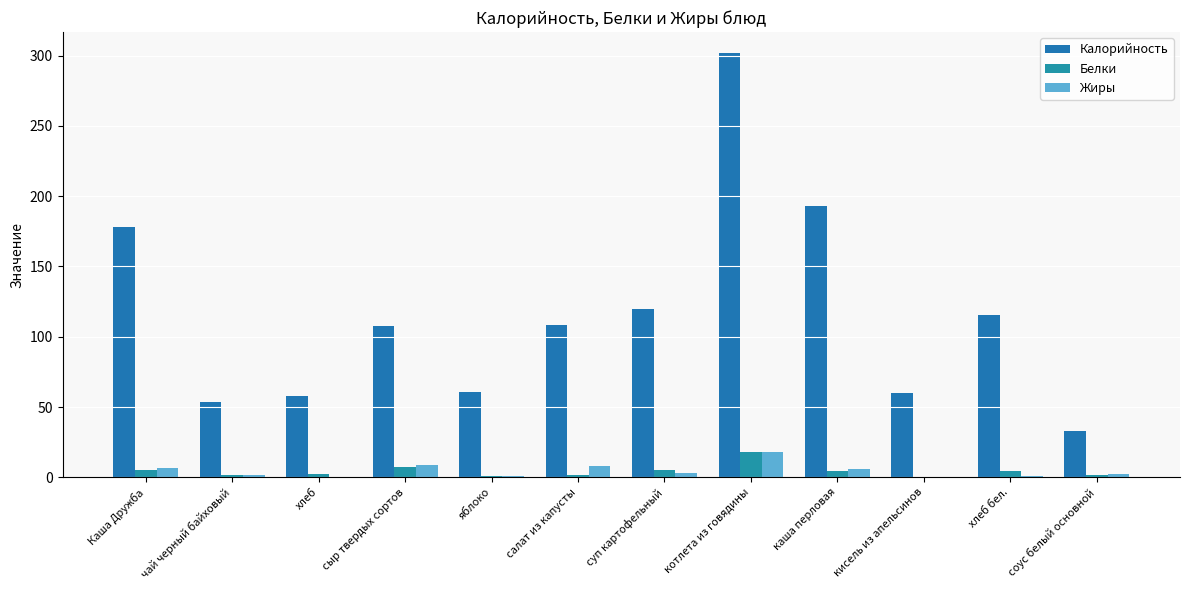

Which series has the largest total across all categories?

Калорийность